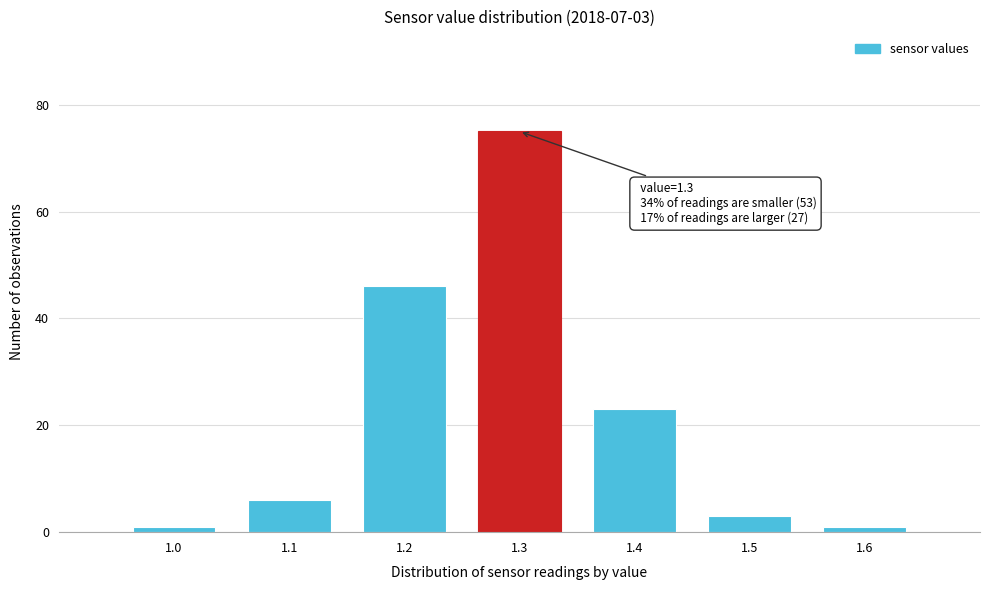

Which range on the x-axis has the tallest bar?

1.25 to 1.35